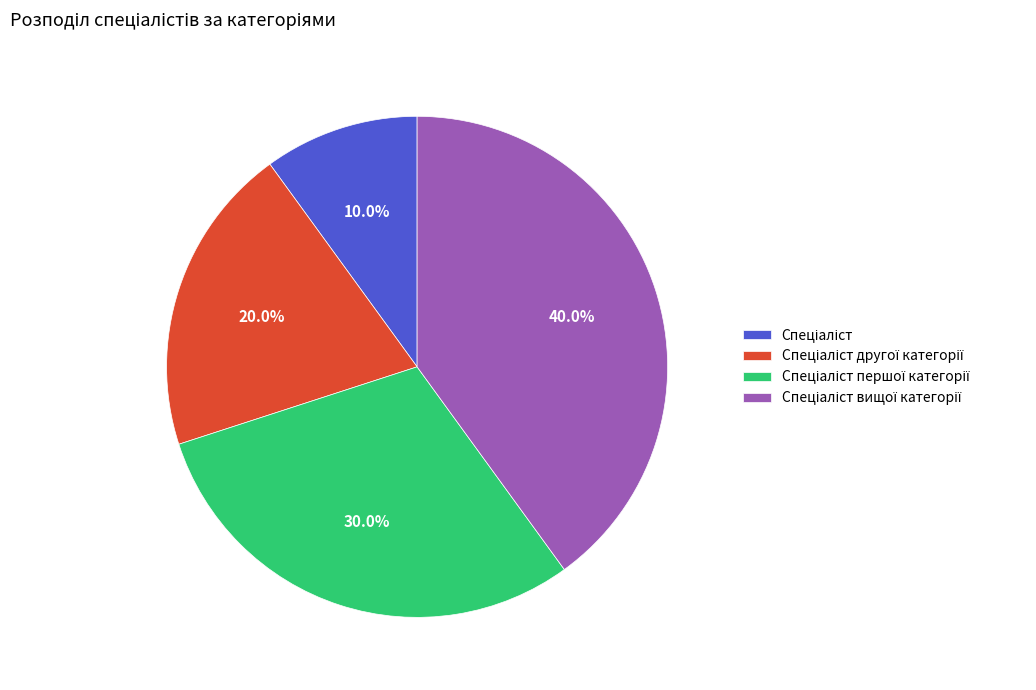

Is there a majority slice in this chart?

No